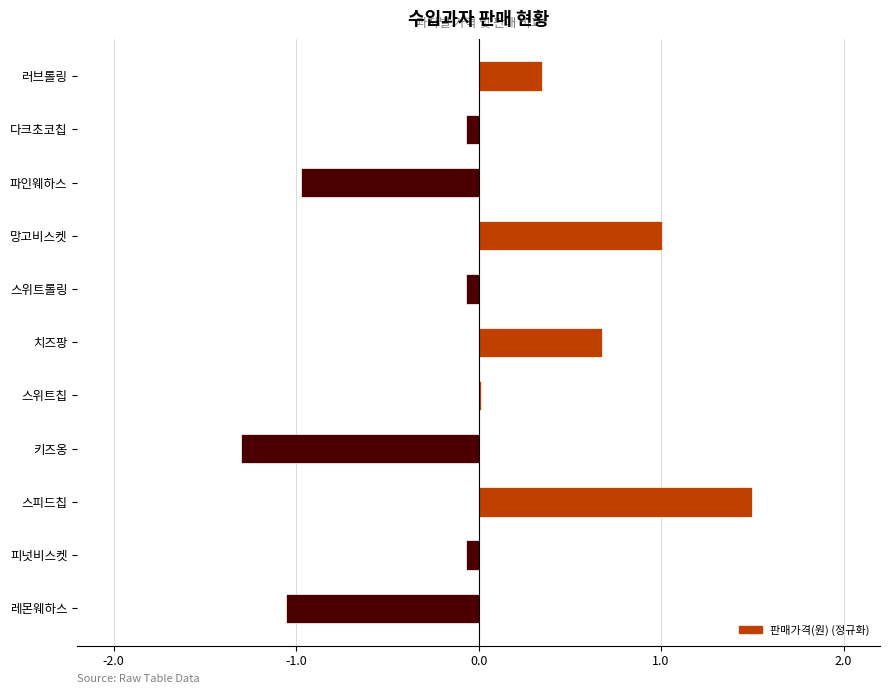

What is the difference between the maximum and second lowest values?

2.6